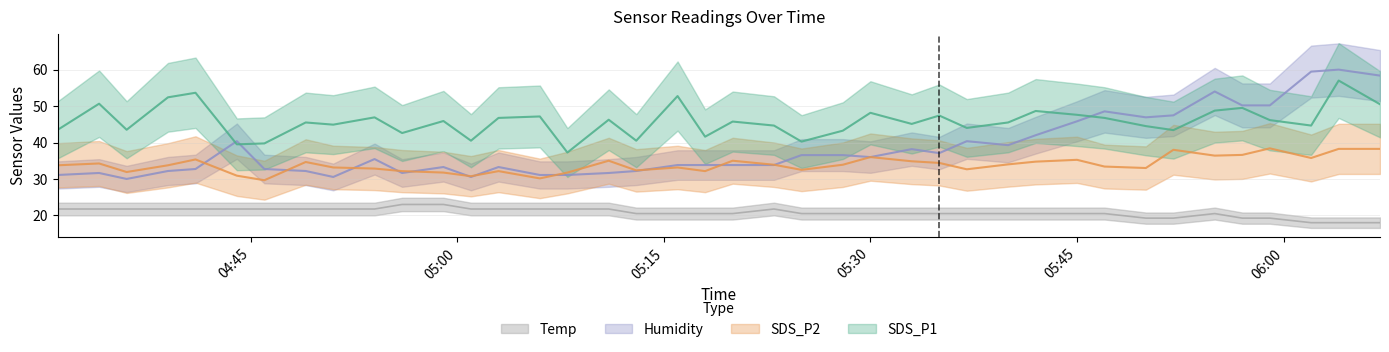

What is the approximate value of SDS_P2 at 05:45?

35.2